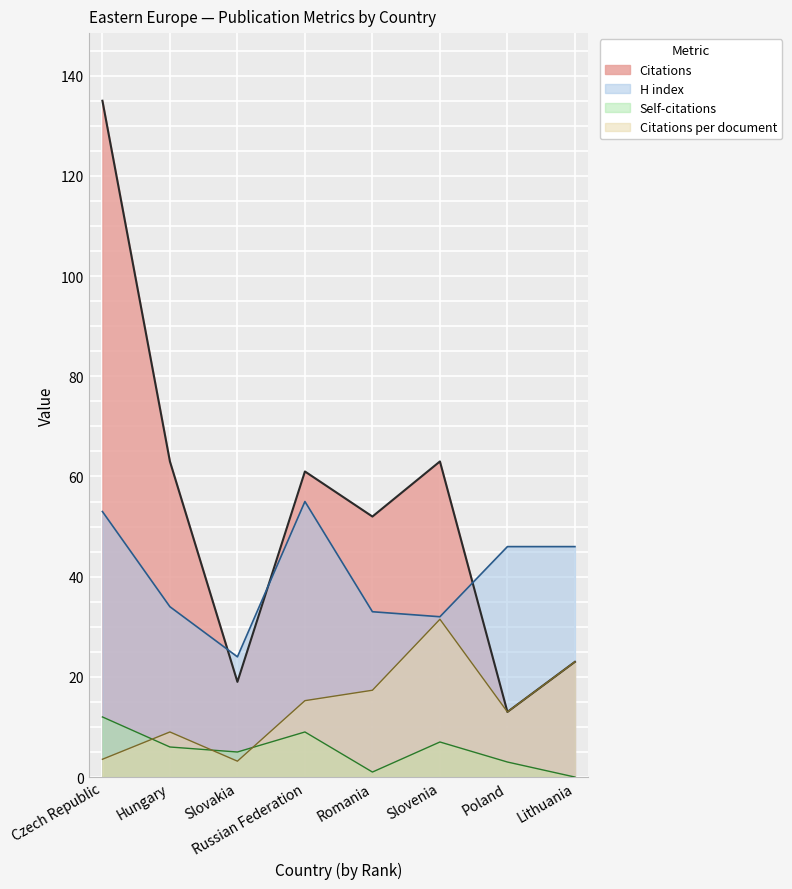

What is the label of the 3rd point from the right?

Slovenia